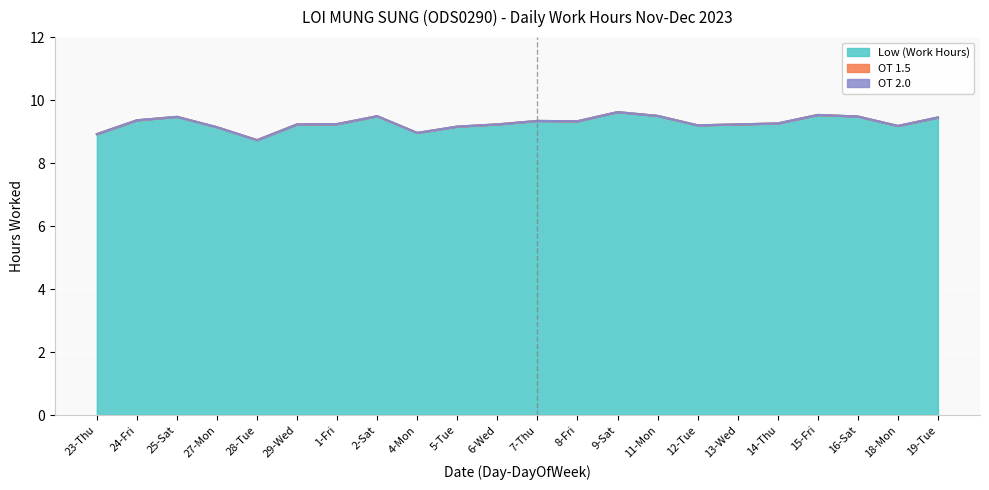

Which series has the widest spread of values?

Low (Work Hours)